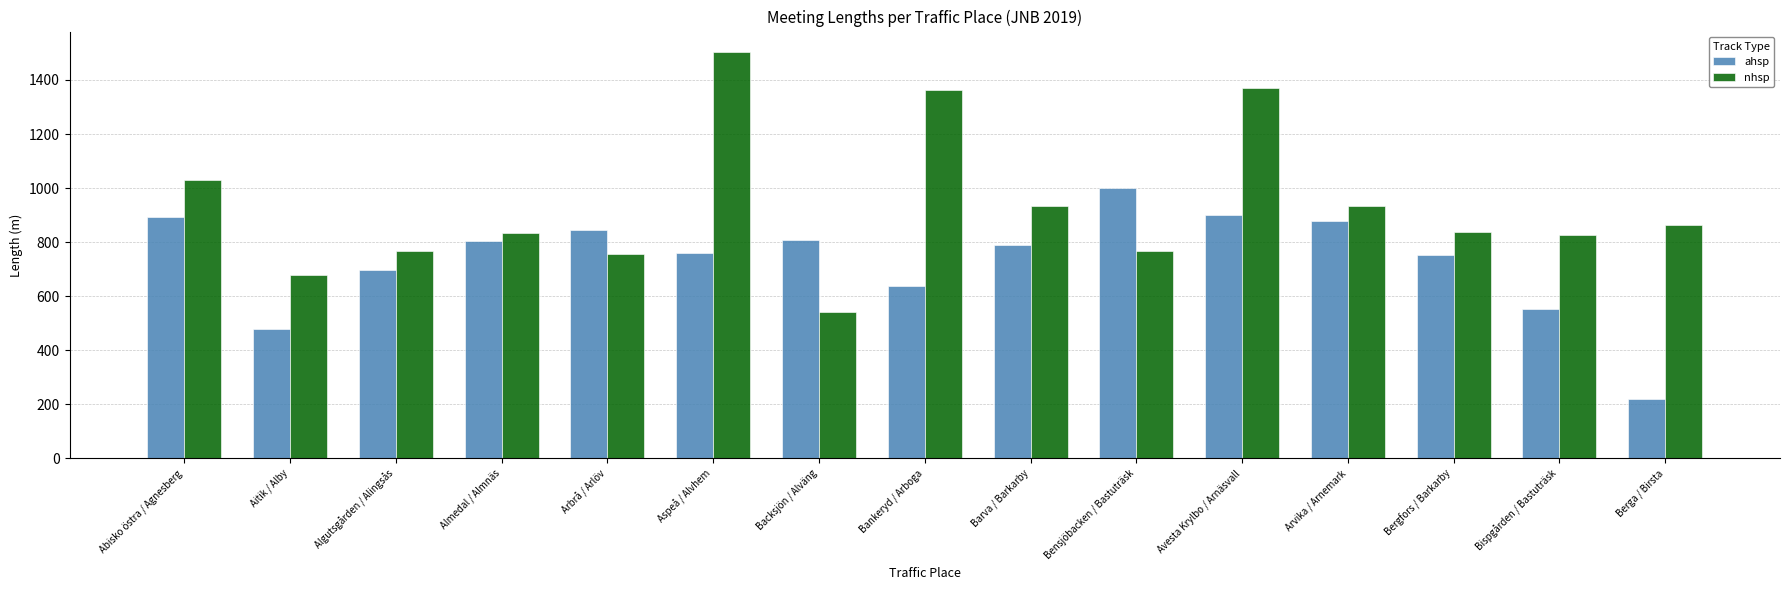

Is the value of nhsp at Bergfors / Barkarby greater than the value of ahsp at Almedal / Almnäs?

Yes